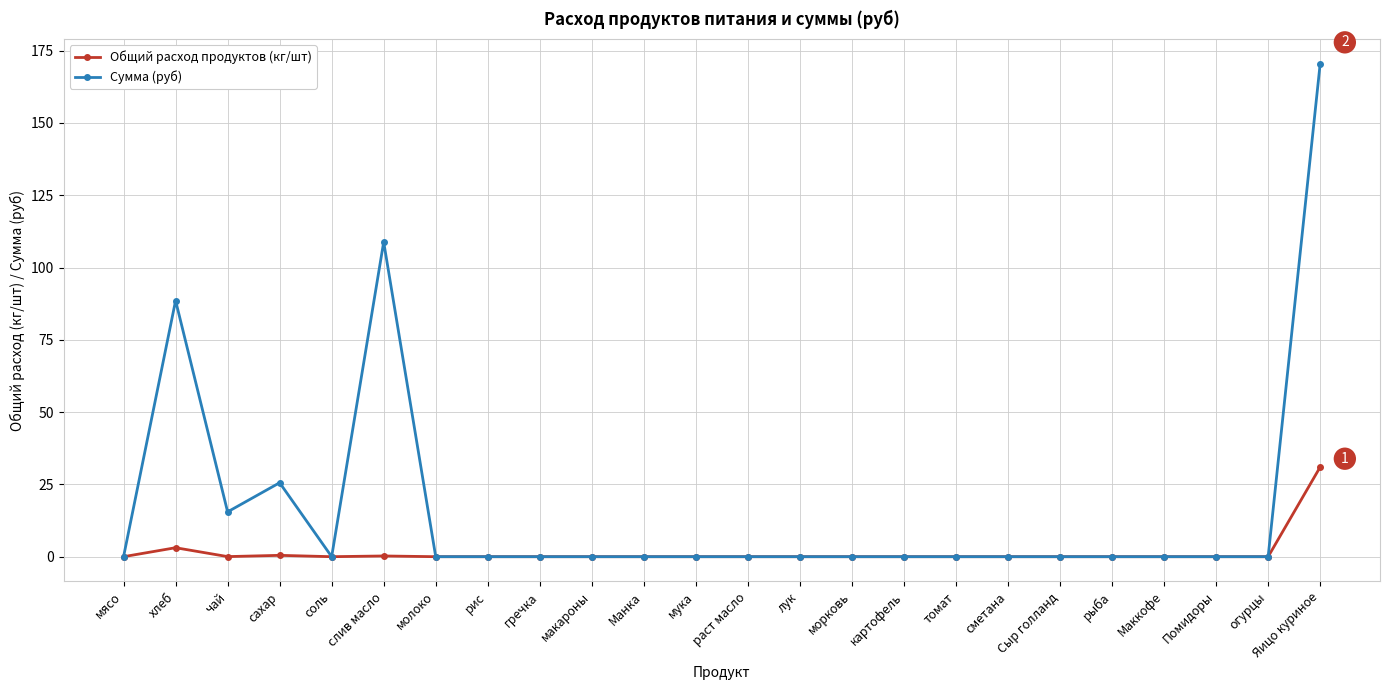

What position from the right is гречка?

16